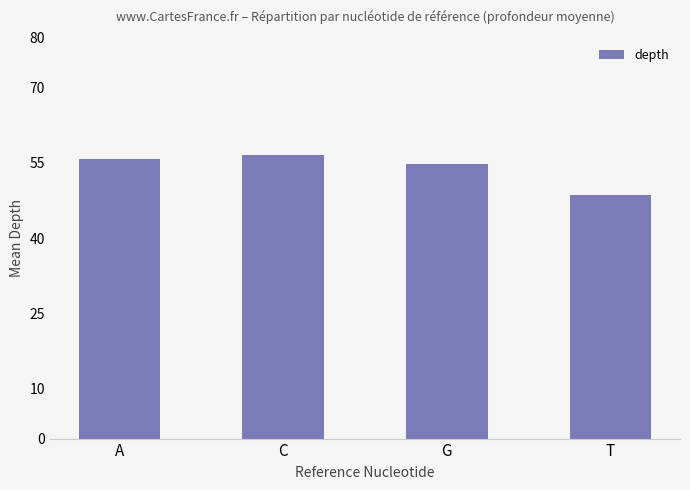

At which label is the value closest to 52?

G